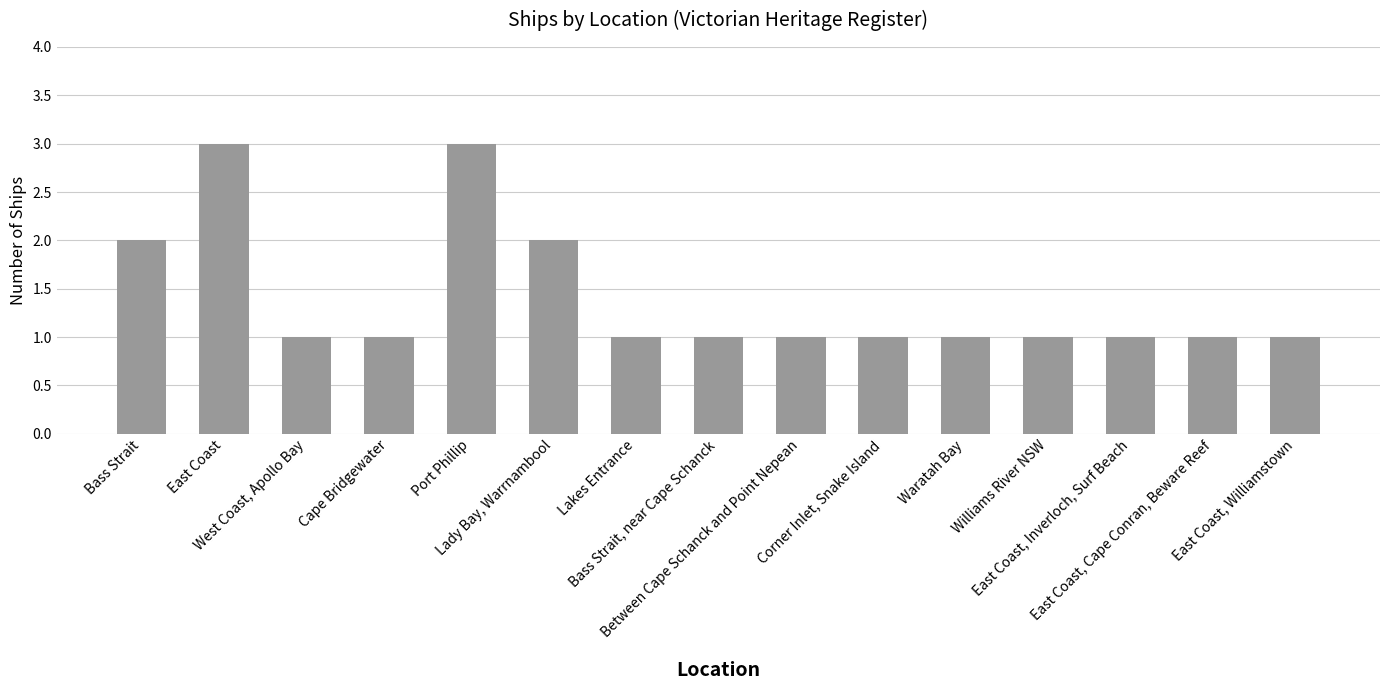

What is the greatest value displayed?

3